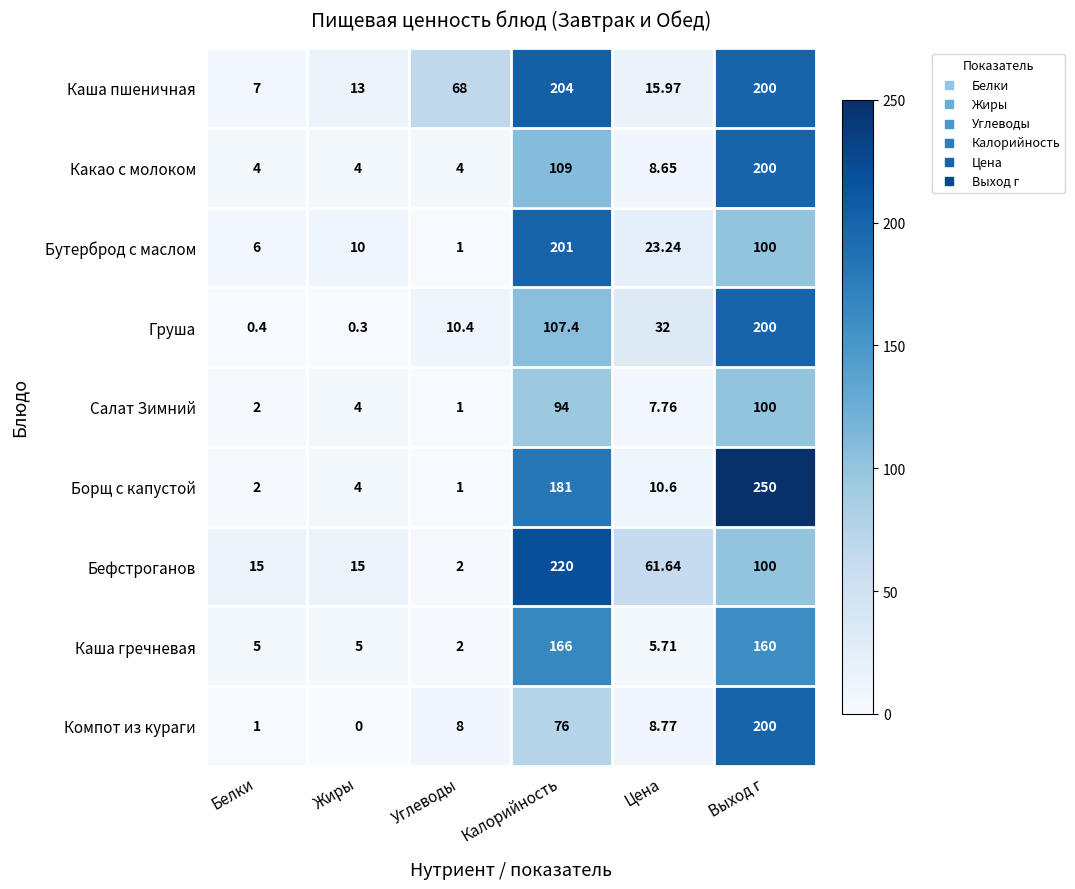

Rank the categories by Бутерброд с маслом value from highest to lowest.

Калорийность, Выход г, Цена, Жиры, Белки, Углеводы